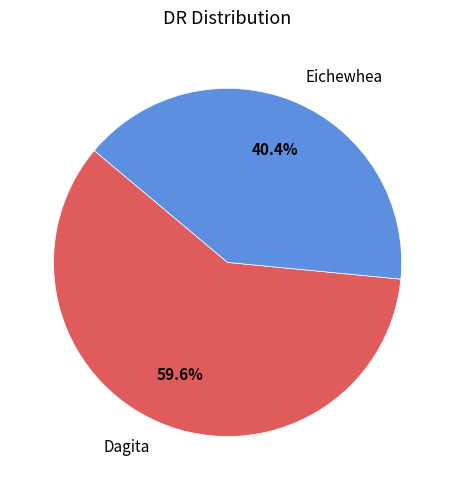

The Dagita slice represents 60% of the pie. True or false?

True